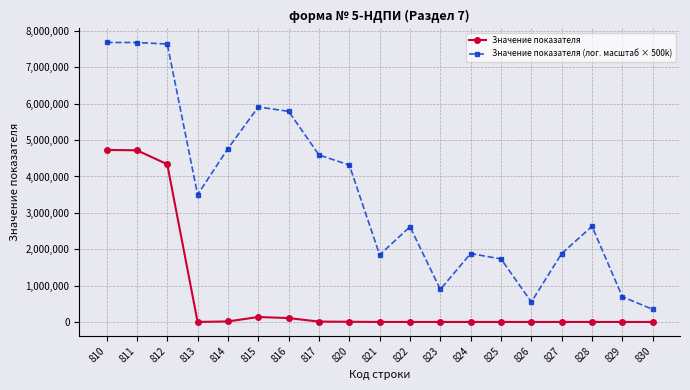

How many data points in Значение показателя (лог. масштаб × 500k) are less than 2628747?

9